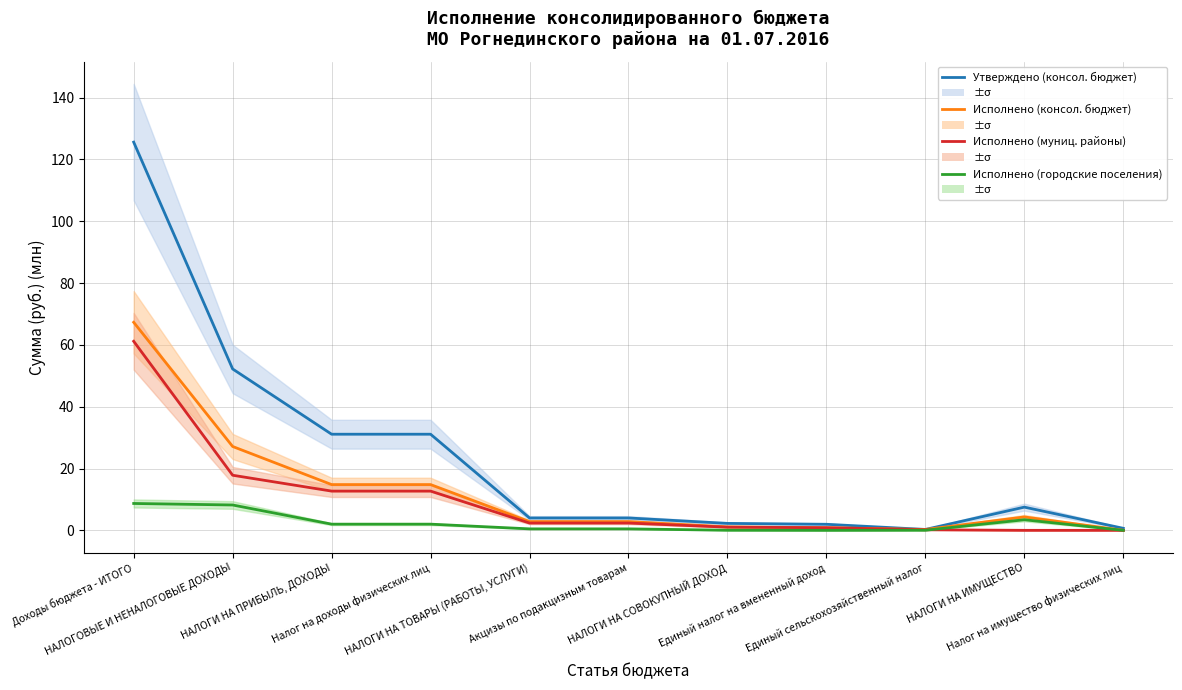

Rank the categories by Исполнено (консол. бюджет) value from highest to lowest.

Доходы бюджета - ИТОГО, НАЛОГОВЫЕ И НЕНАЛОГОВЫЕ ДОХОДЫ, НАЛОГИ НА ПРИБЫЛЬ, ДОХОДЫ, Налог на доходы физических лиц, НАЛОГИ НА ИМУЩЕСТВО, НАЛОГИ НА ТОВАРЫ (РАБОТЫ, УСЛУГИ), Акцизы по подакцизным товарам, НАЛОГИ НА СОВОКУПНЫЙ ДОХОД, Единый налог на вмененный доход, Единый сельскохозяйственный налог, Налог на имущество физических лиц